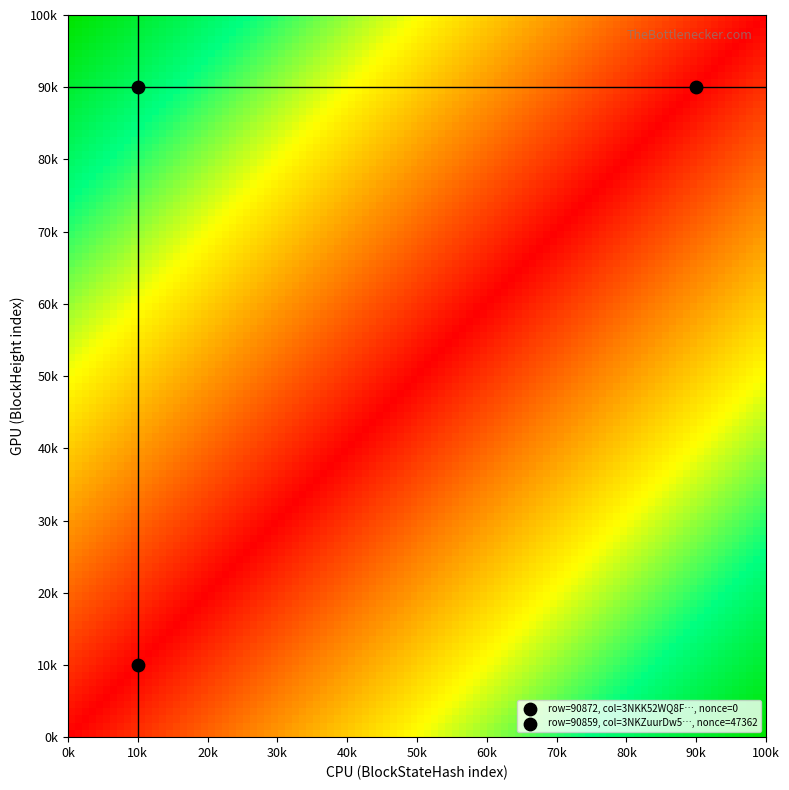

Rank the categories by 90872 value from highest to lowest.

90872, 90859